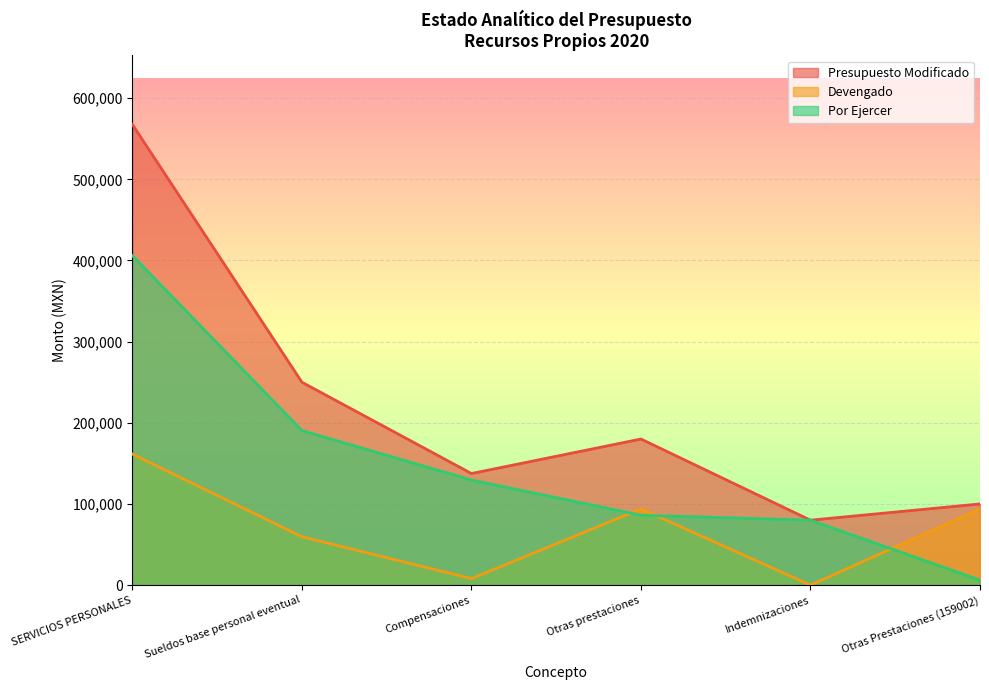

Reading left to right, list all the values displayed in this chart.

Presupuesto Modificado: 567500.0	250000.0	137500.0	180000.0	80000.0	100000.0
Devengado: 161507.4	59568.0	8034.3	93905.0	0.0	93905.0
Por Ejercer: 405992.6	190432.0	129465.7	86095.0	80000.0	6095.0